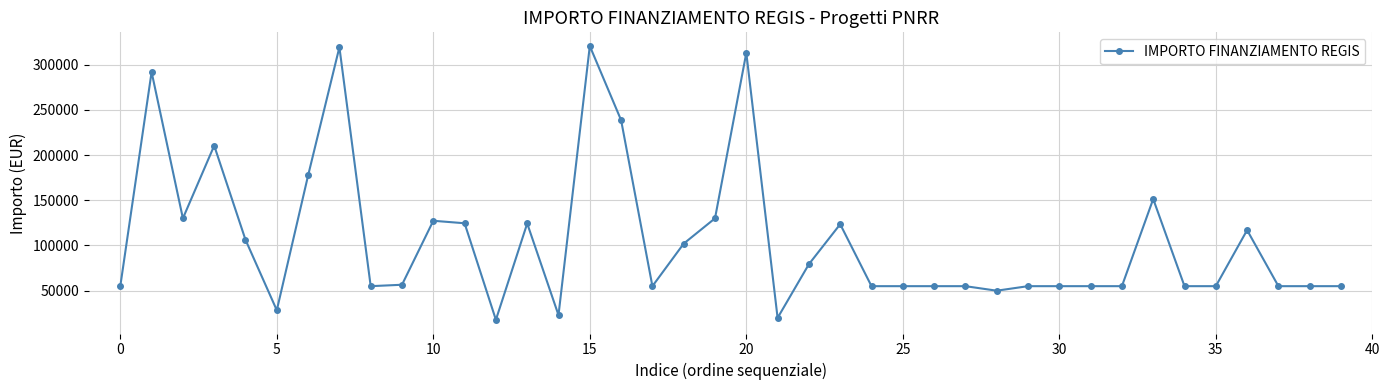

What is the average value?

106556.6